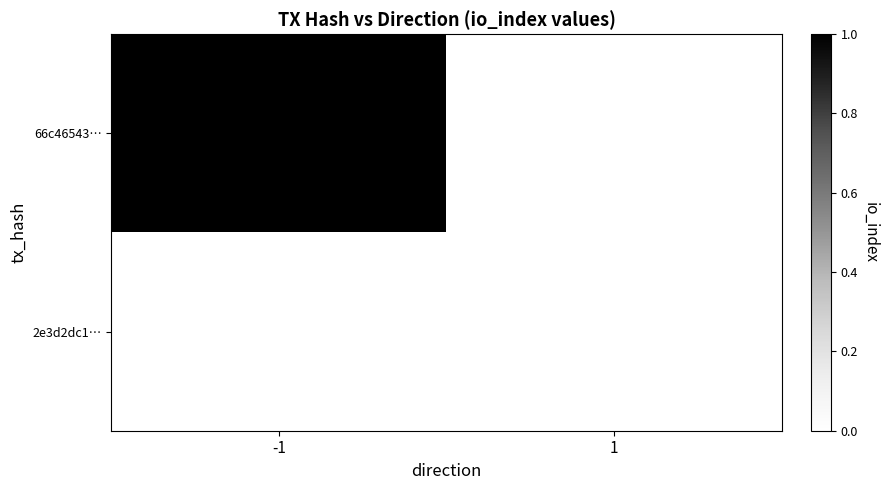

The 66c46543… series shows 1 at -1. True or false?

True